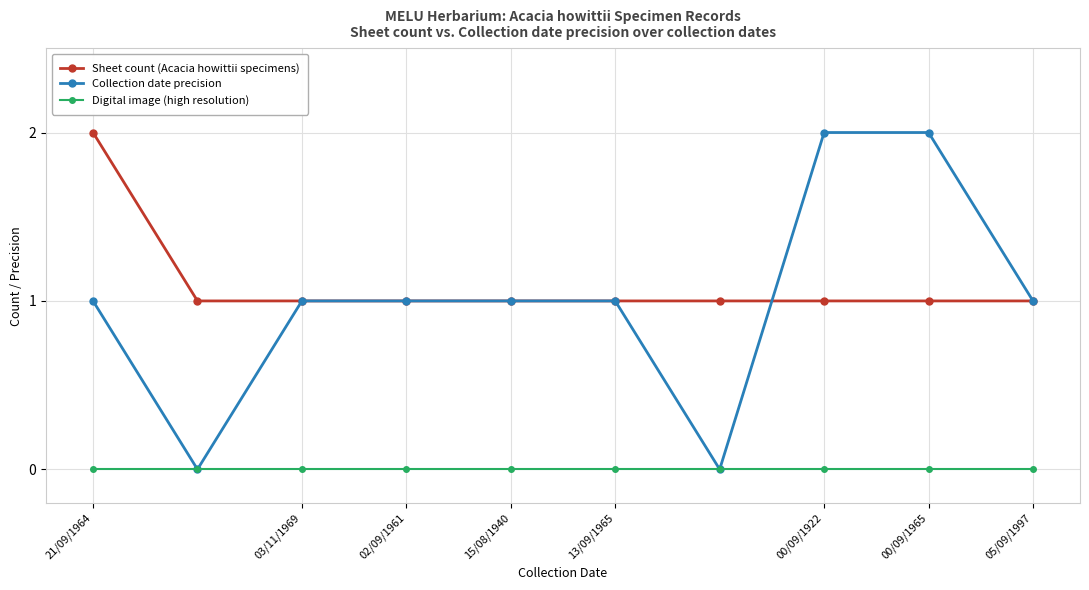

What is the value of the Collection date precision point at the 10th from the left?

1